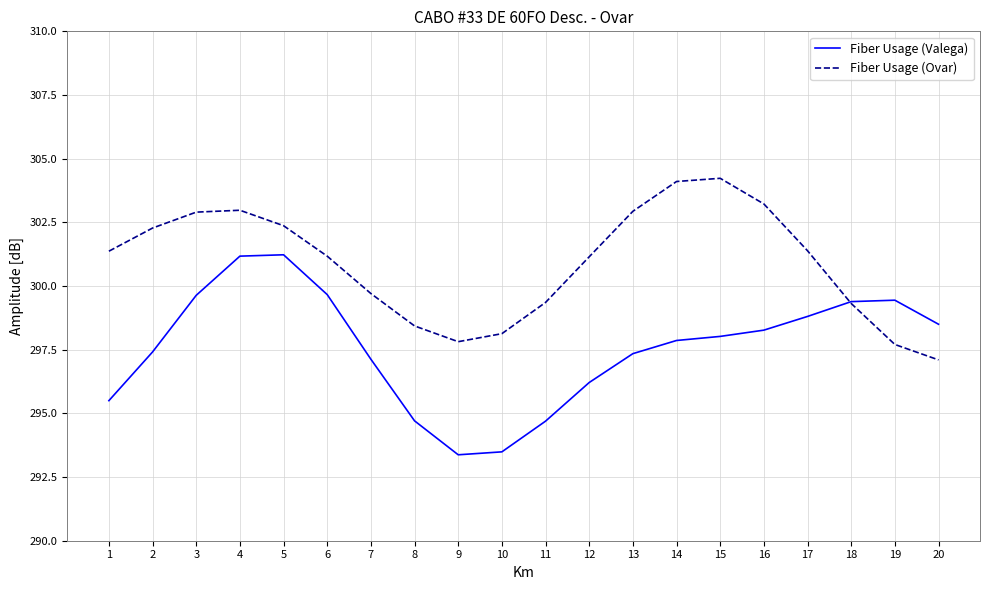

Rank the series by their average value, from highest to lowest.

Fiber Usage (Ovar), Fiber Usage (Valega)